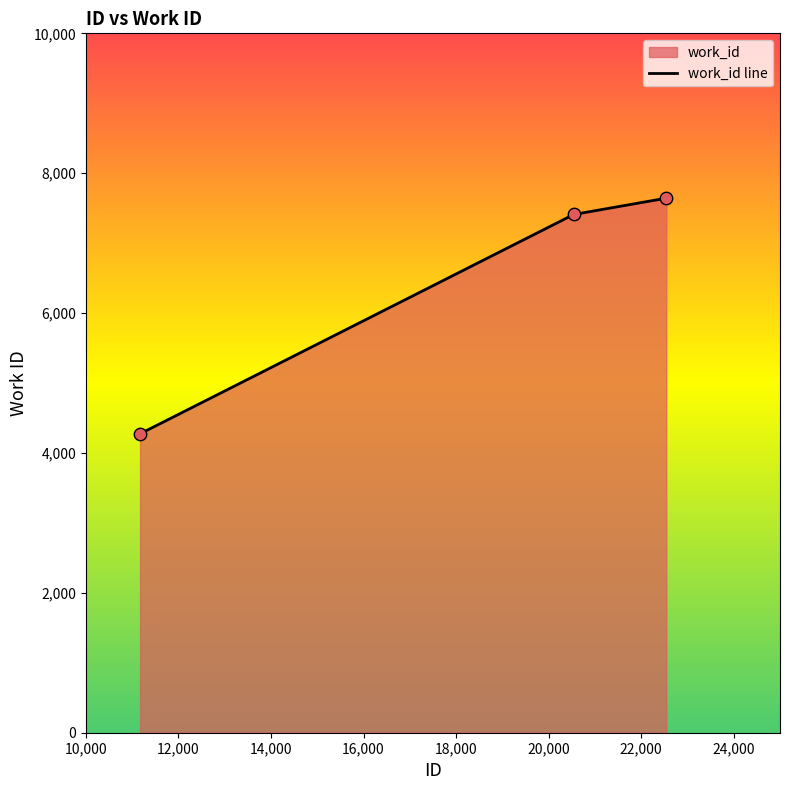

Which has a higher value, 22542 or 11171?

22542